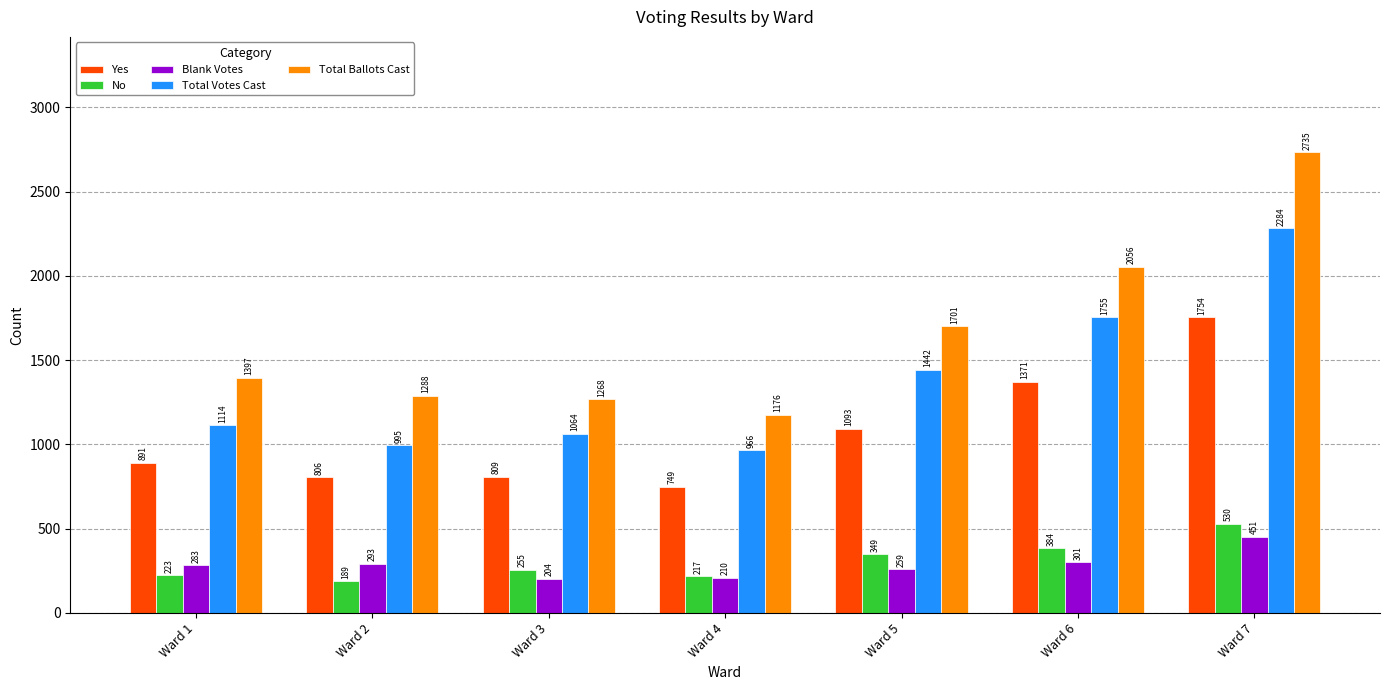

Is the value of Total Ballots Cast at Ward 3 greater than the value of No at Ward 5?

Yes